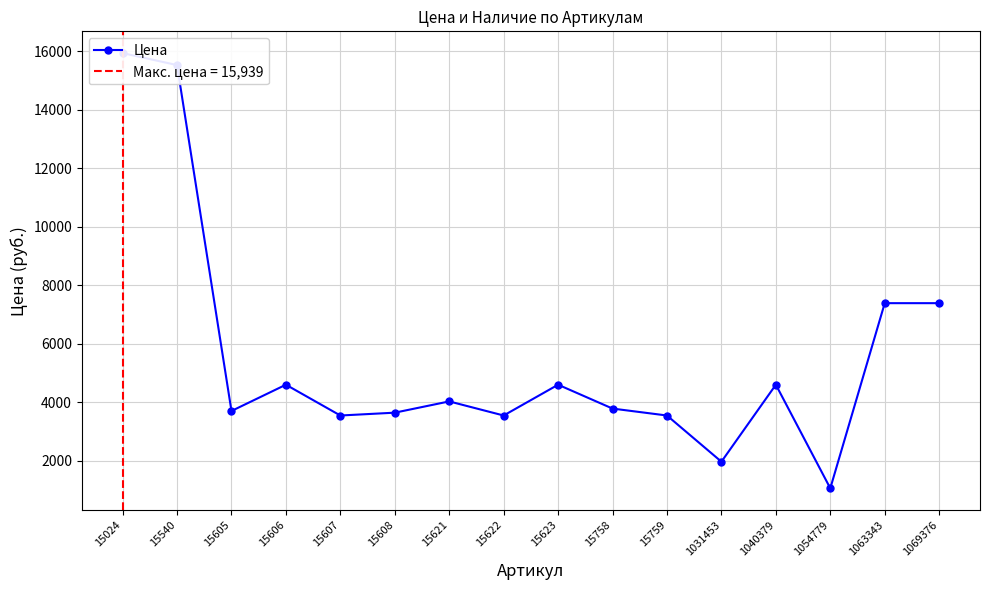

What is the approximate value at 15606?

4601